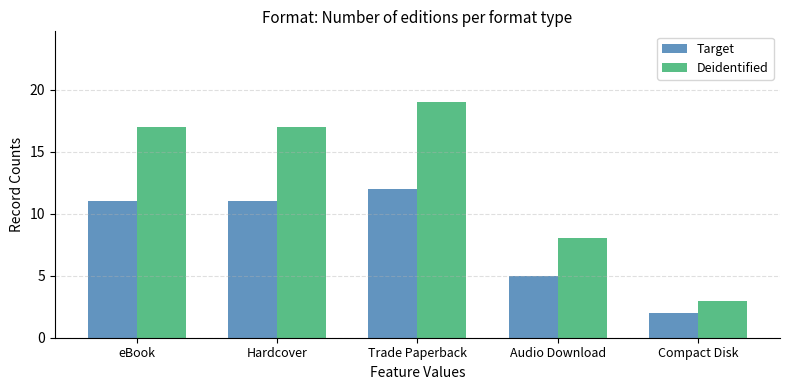

How many bars are there in each group?

2